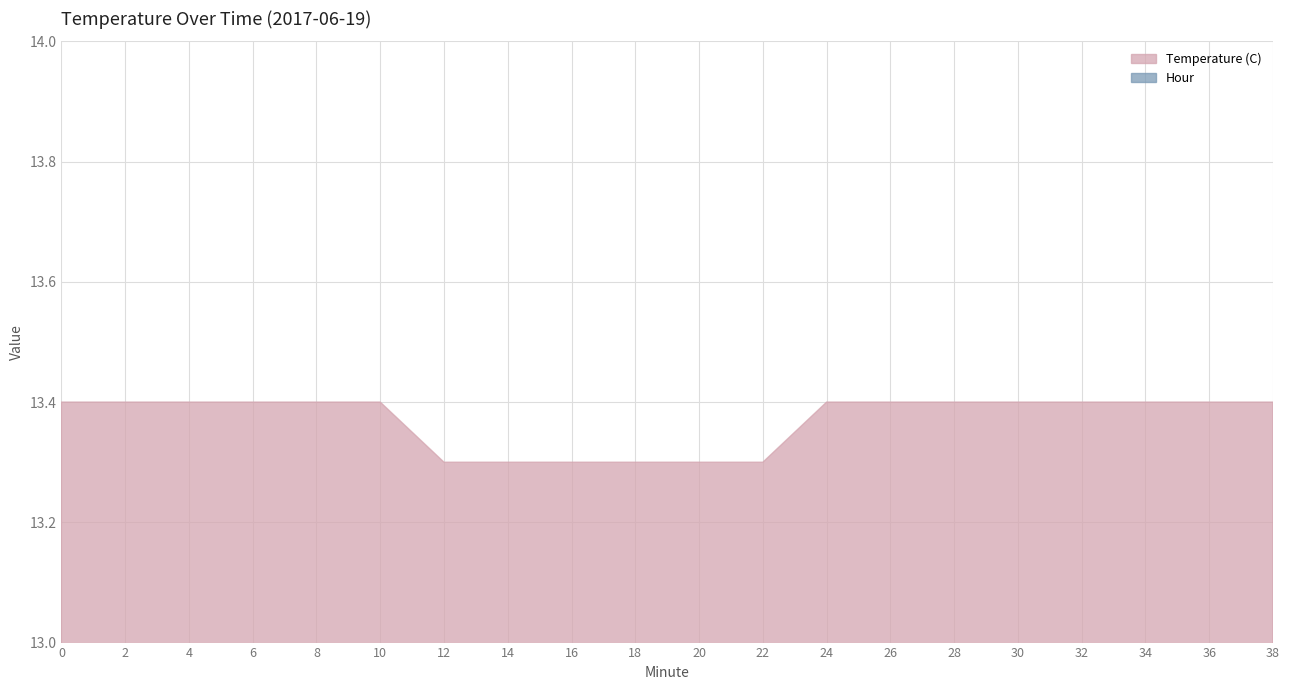

Rank the series by their average value, from highest to lowest.

Temperature (C), Hour